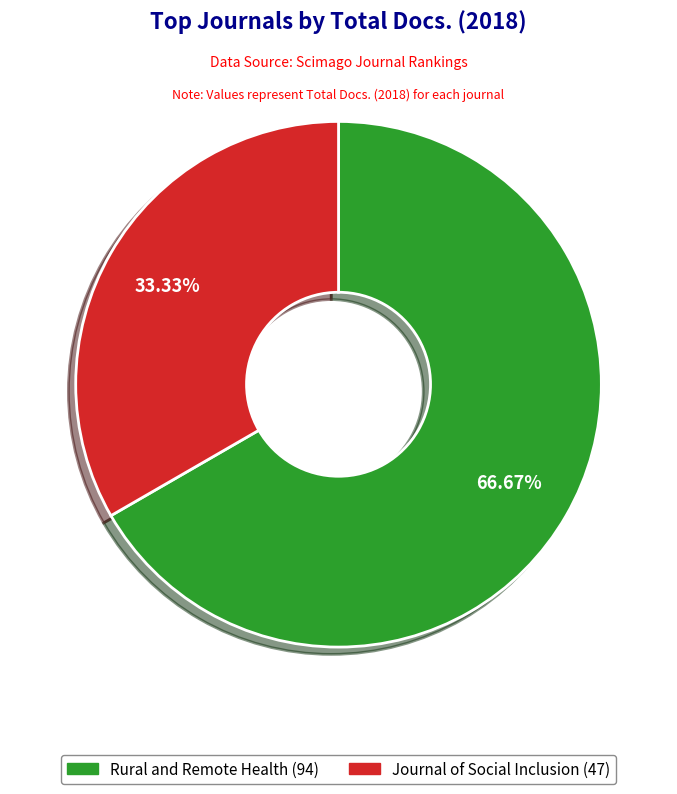

Is there any slice that represents more than half of the pie?

Yes